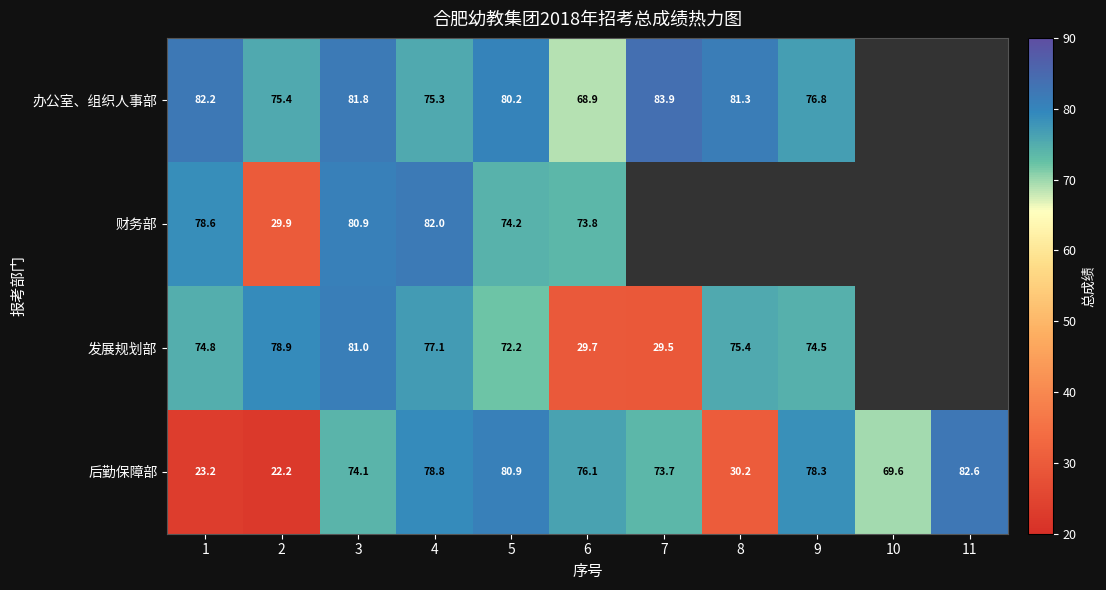

What is the total value across all series at 2?

206.4